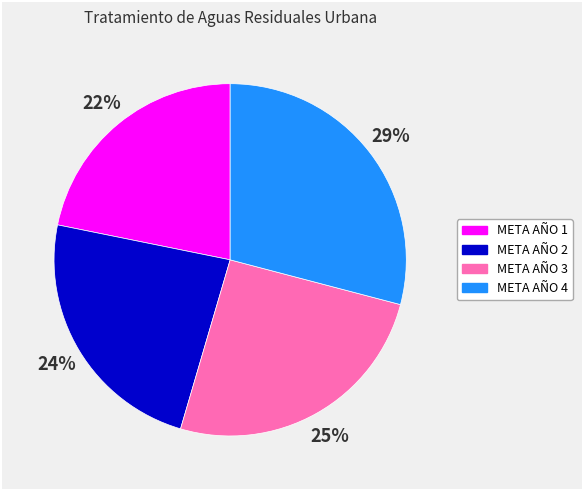

Do META AÑO 4 and META AÑO 1 together represent more than half of the pie?

Yes